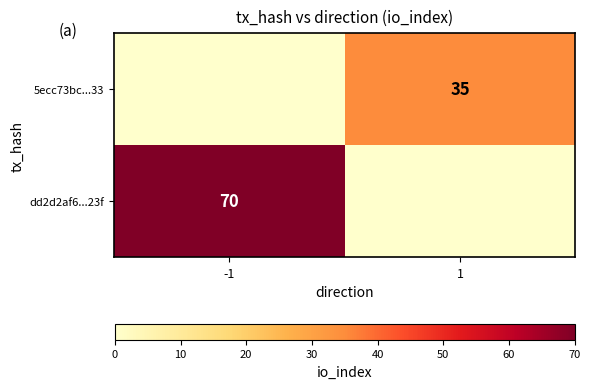

The 5ecc73bc...33 series shows 35 at 1. True or false?

True